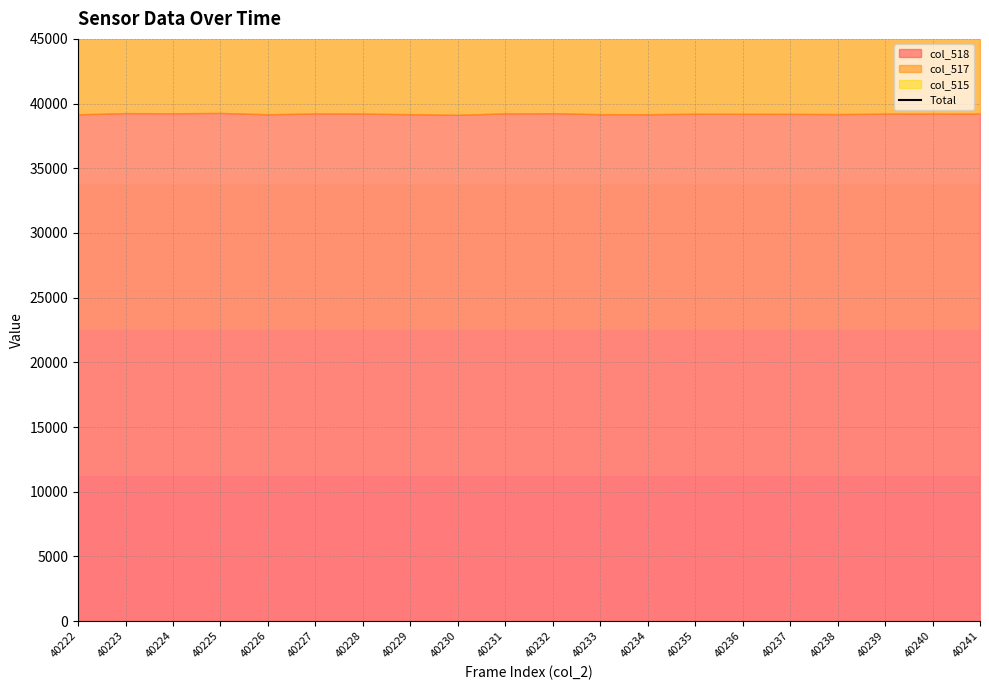

True or false: the data has more than 2 interior local peaks.

False